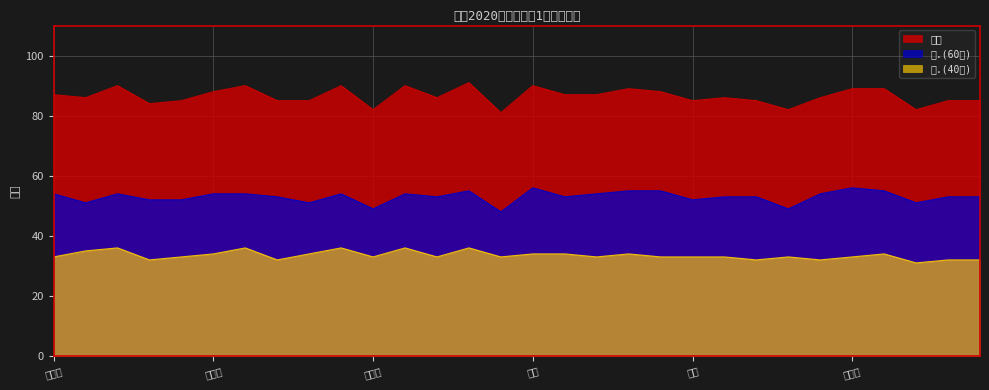

Which series has the widest spread of values?

总分